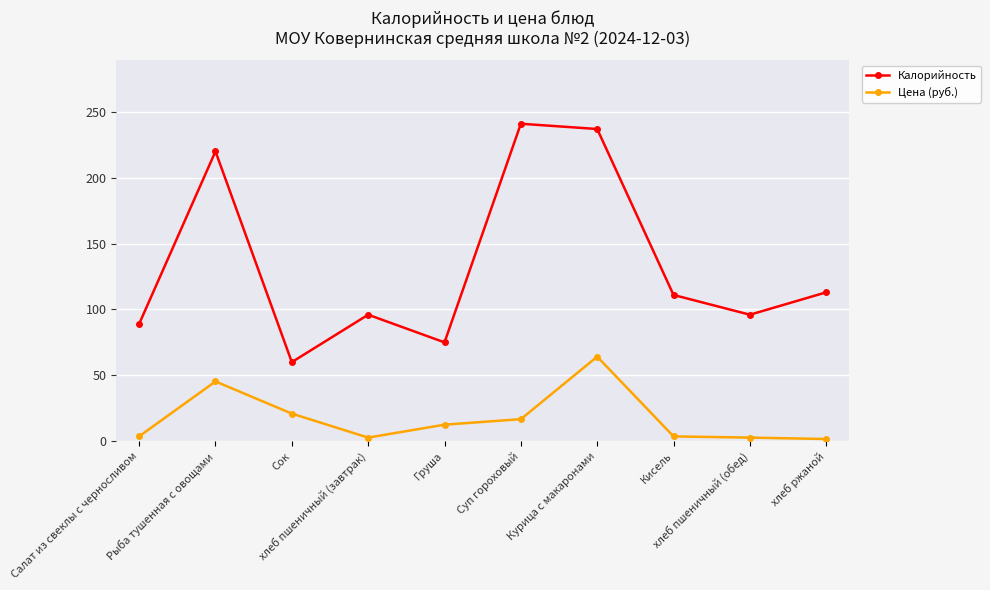

How many data points does each series have?

10